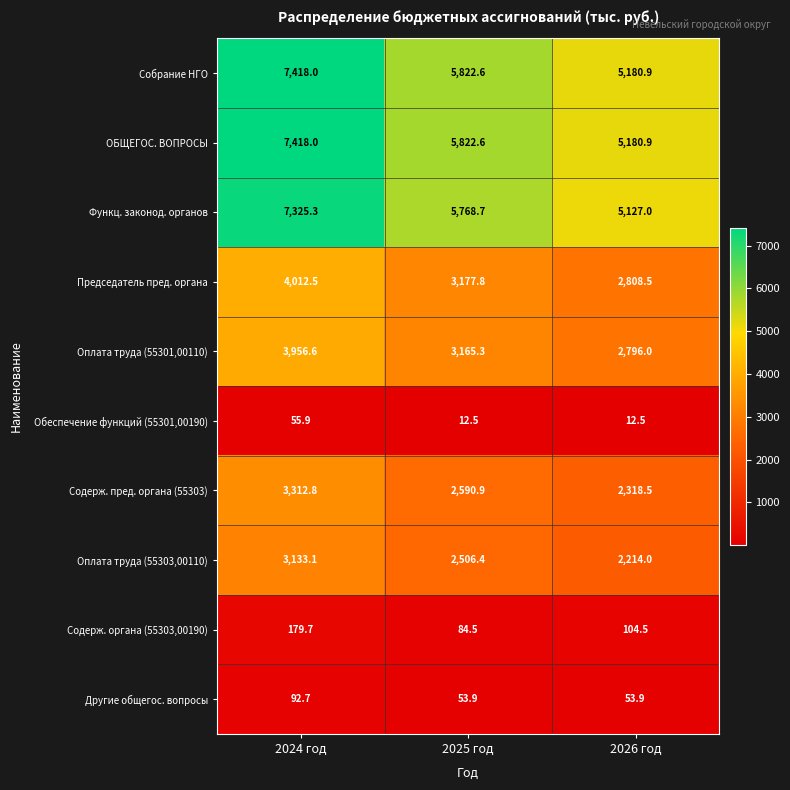

What is the difference between the highest and lowest values at 2026 год?

5168.4